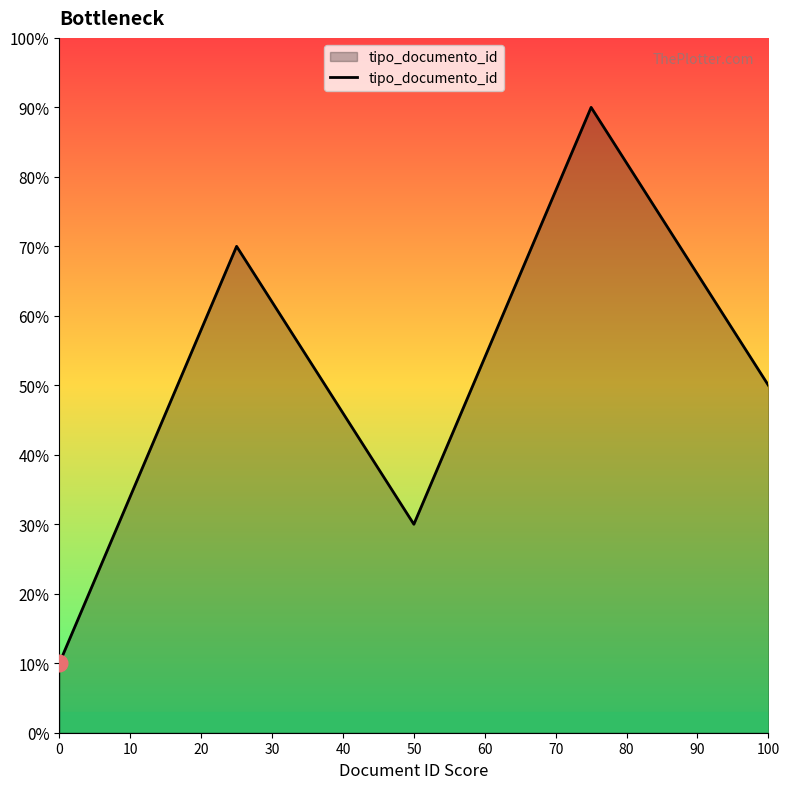

What is the minimum value shown in the chart?

10